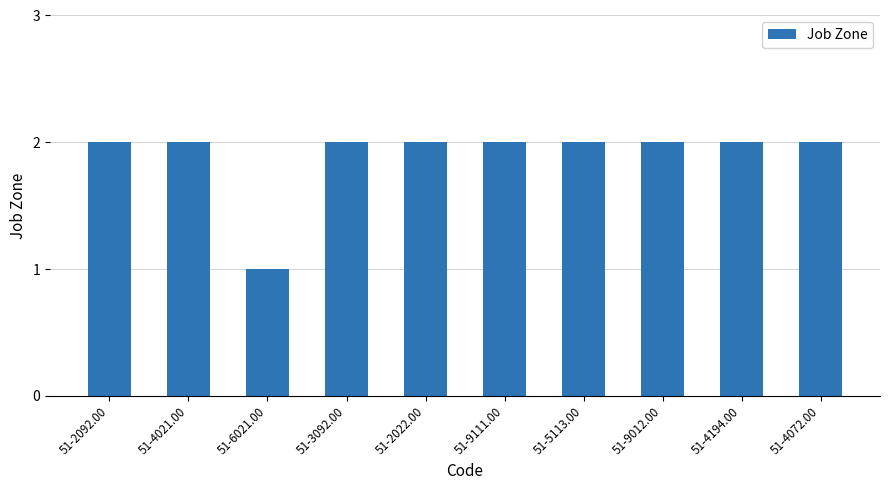

Are the bars grouped side by side (vs. stacked)?

No